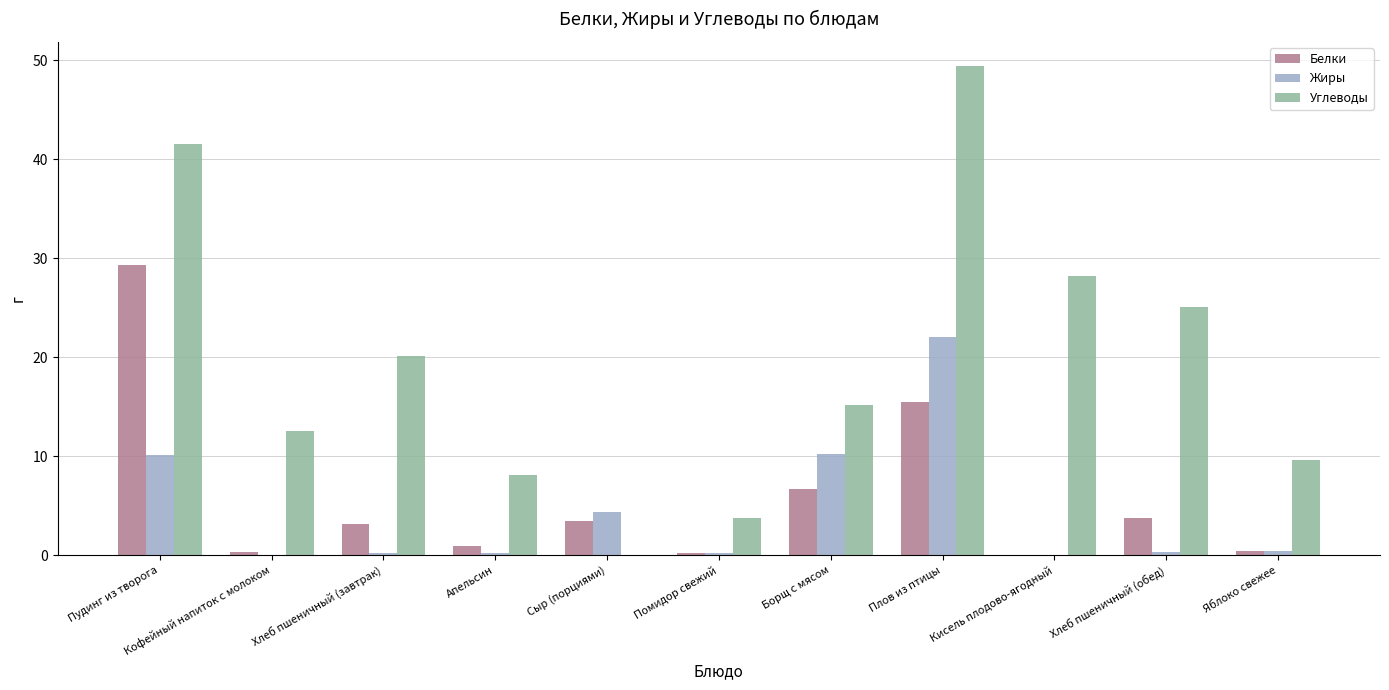

At which label does Белки first exceed 3?

Пудинг из творога